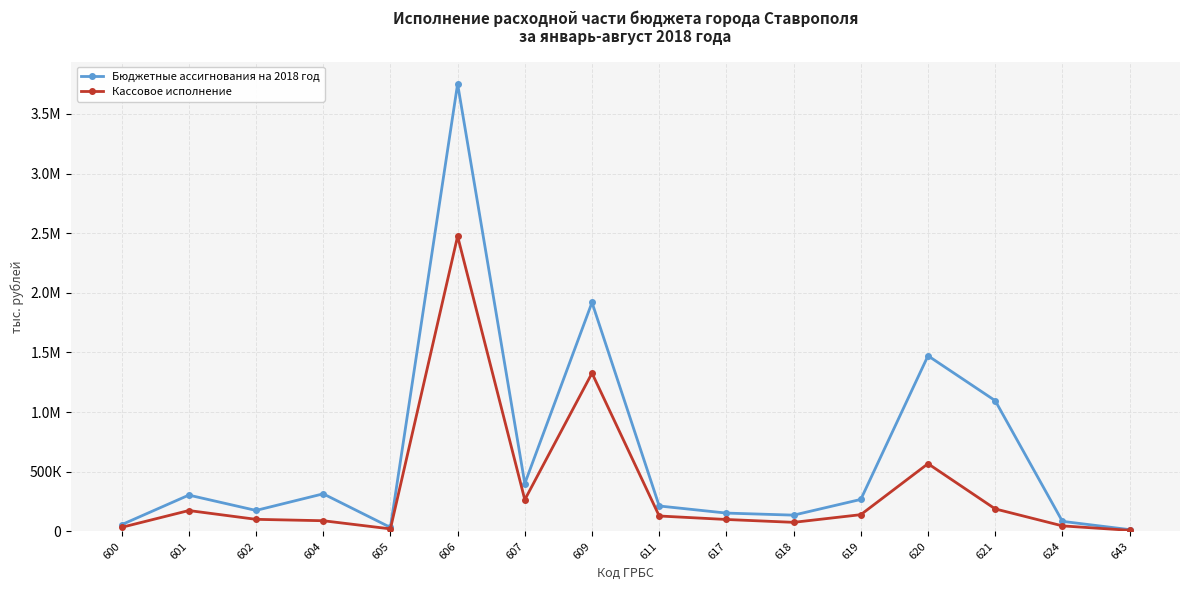

Is this an area chart (filled region under the line)?

No